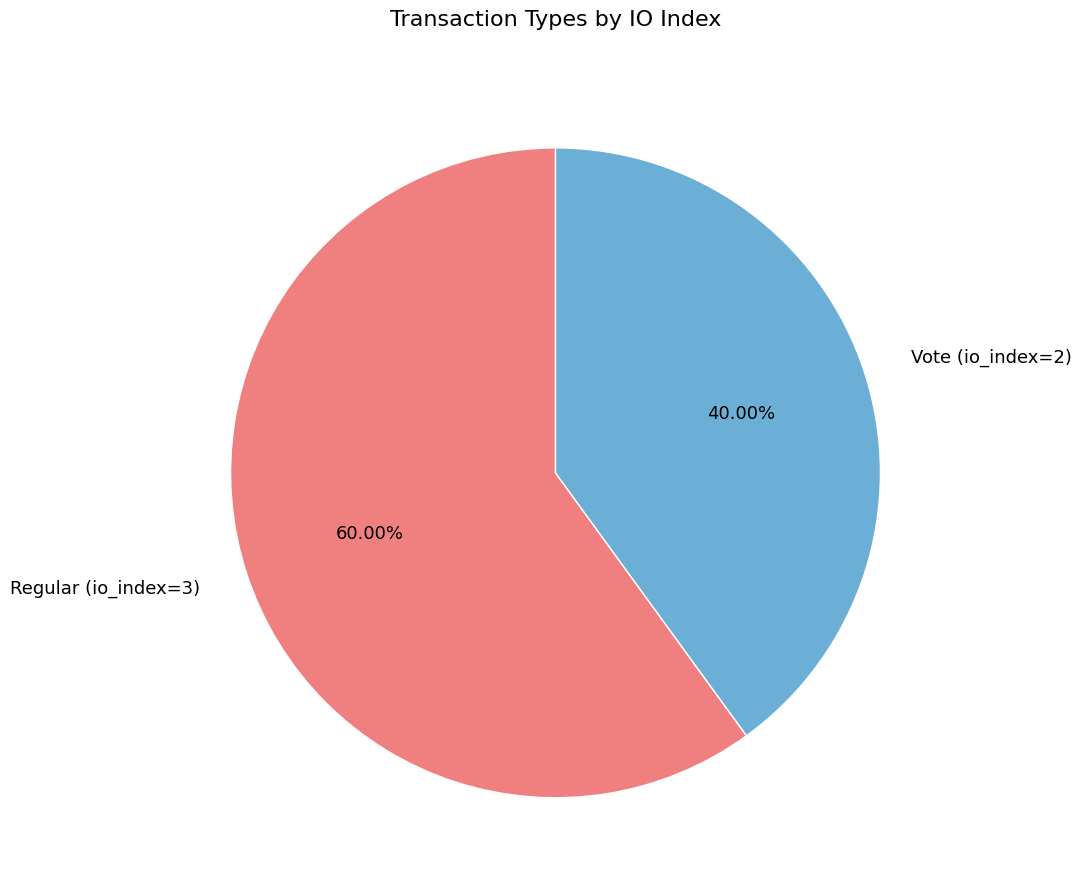

What is the smallest slice in the pie chart?

Vote (io_index=2)